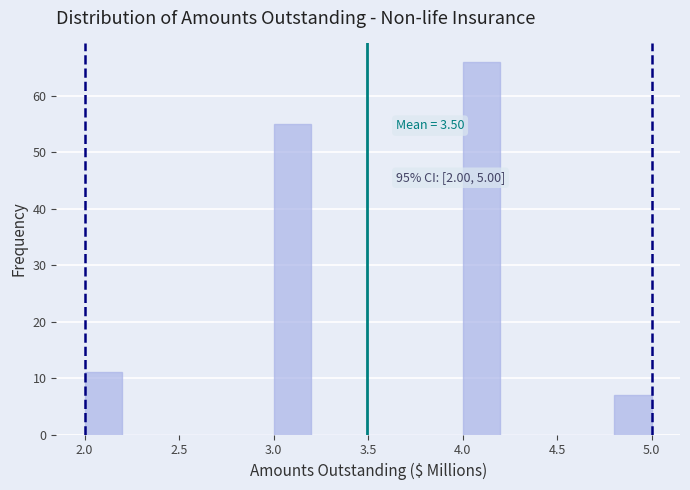

Over which range of the x-axis is the bar tallest?

4.0 to 4.2